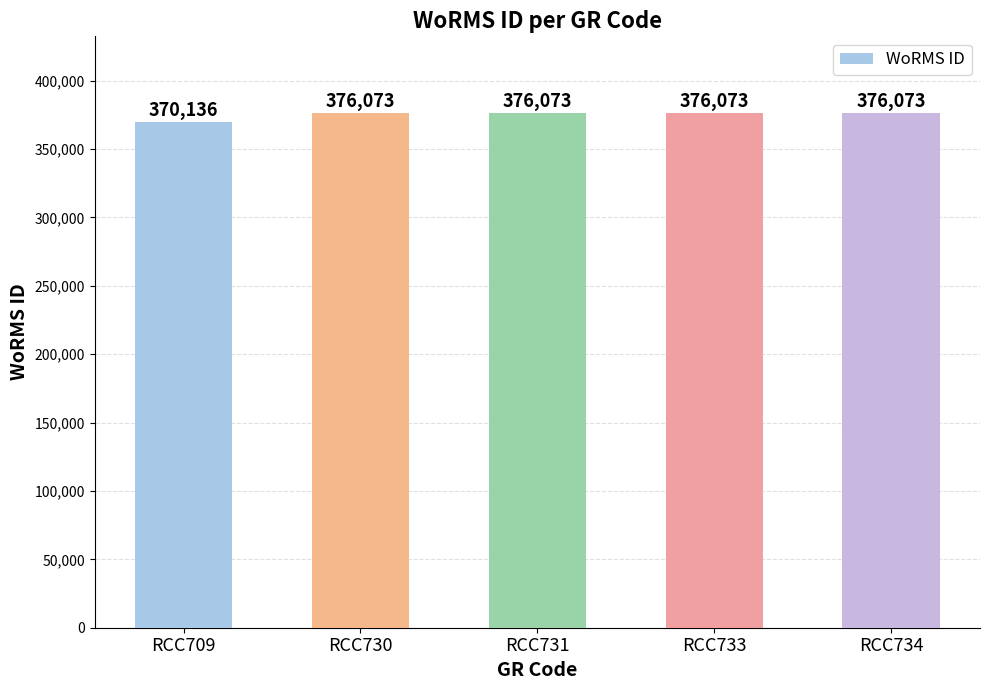

Reading left to right, what are all the values shown in this chart?

370136	376073	376073	376073	376073